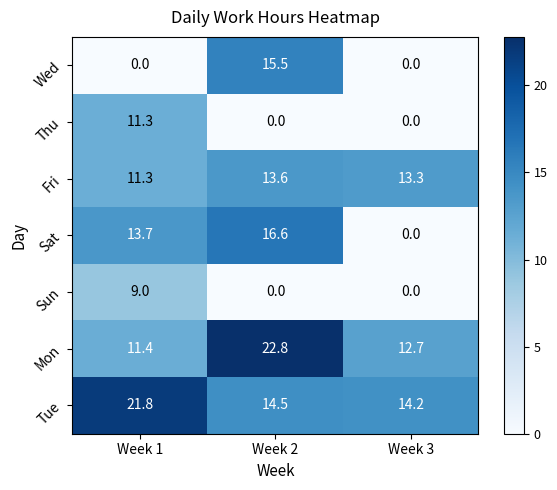

At which label does Fri reach its minimum?

Week 1